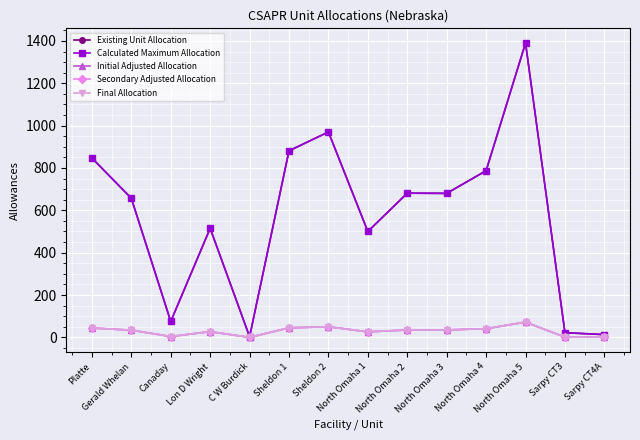

True or false: Secondary Adjusted Allocation has a value of 26 at North Omaha 1.

True